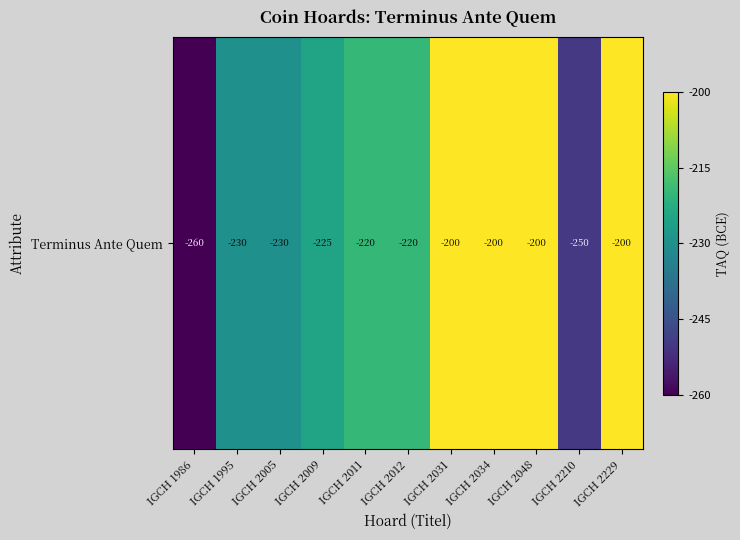

Count the number of categories in the chart.

11